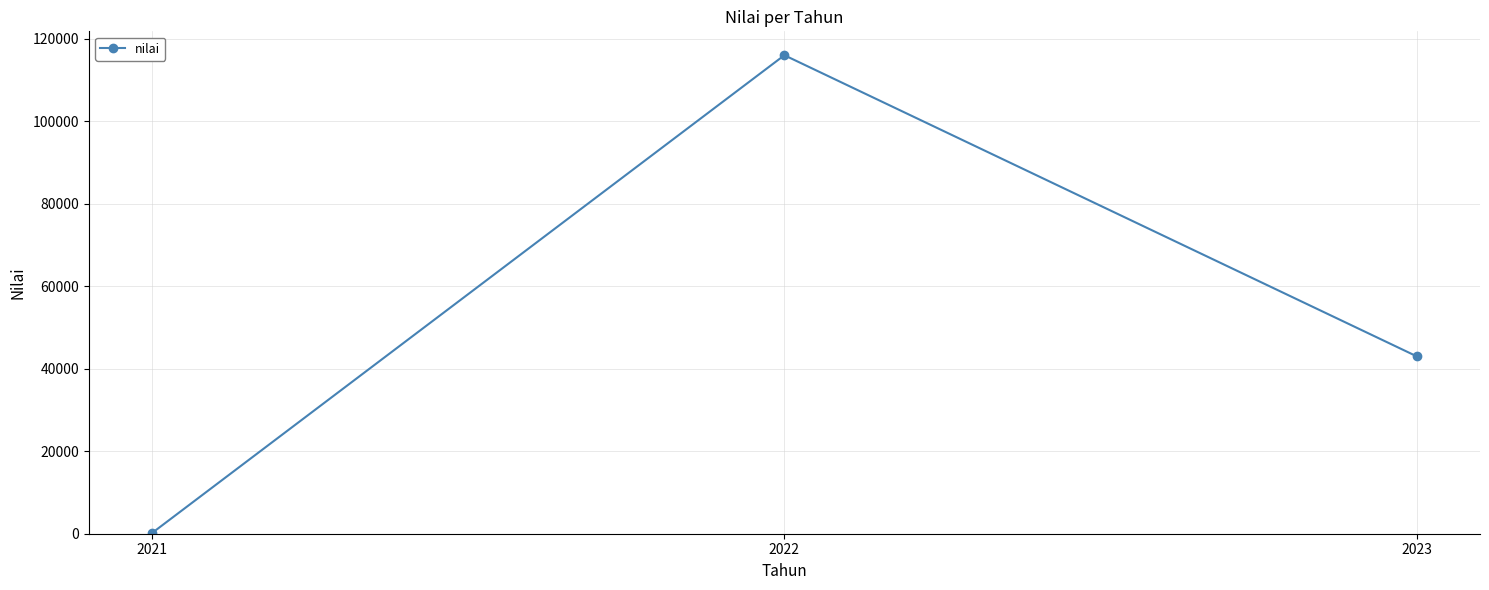

How many values are below 43000?

1